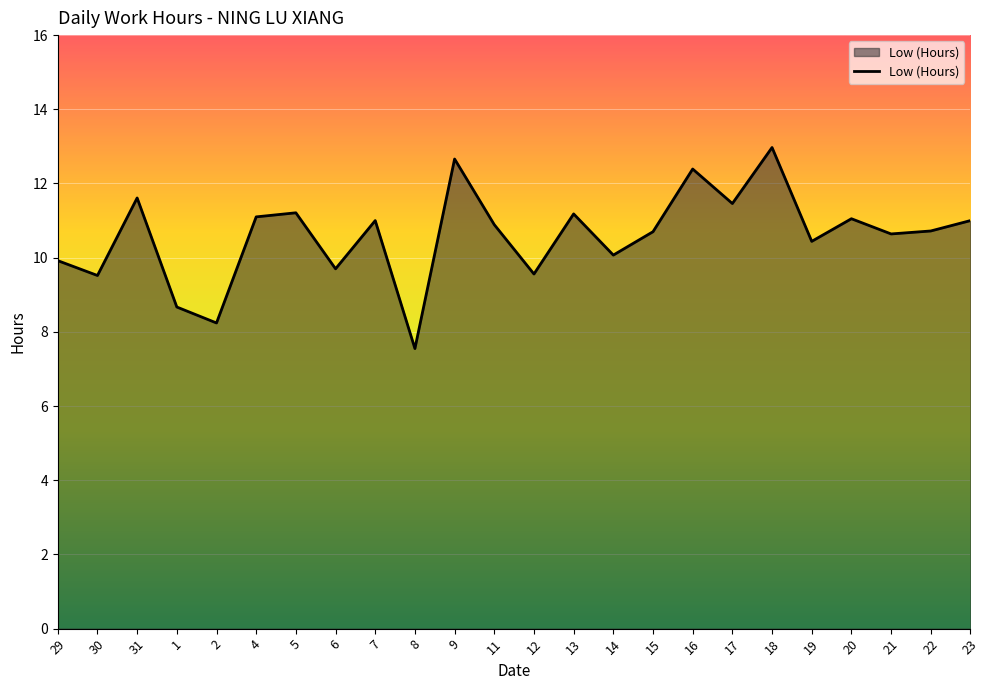

What is the maximum value shown in the chart?

13.0